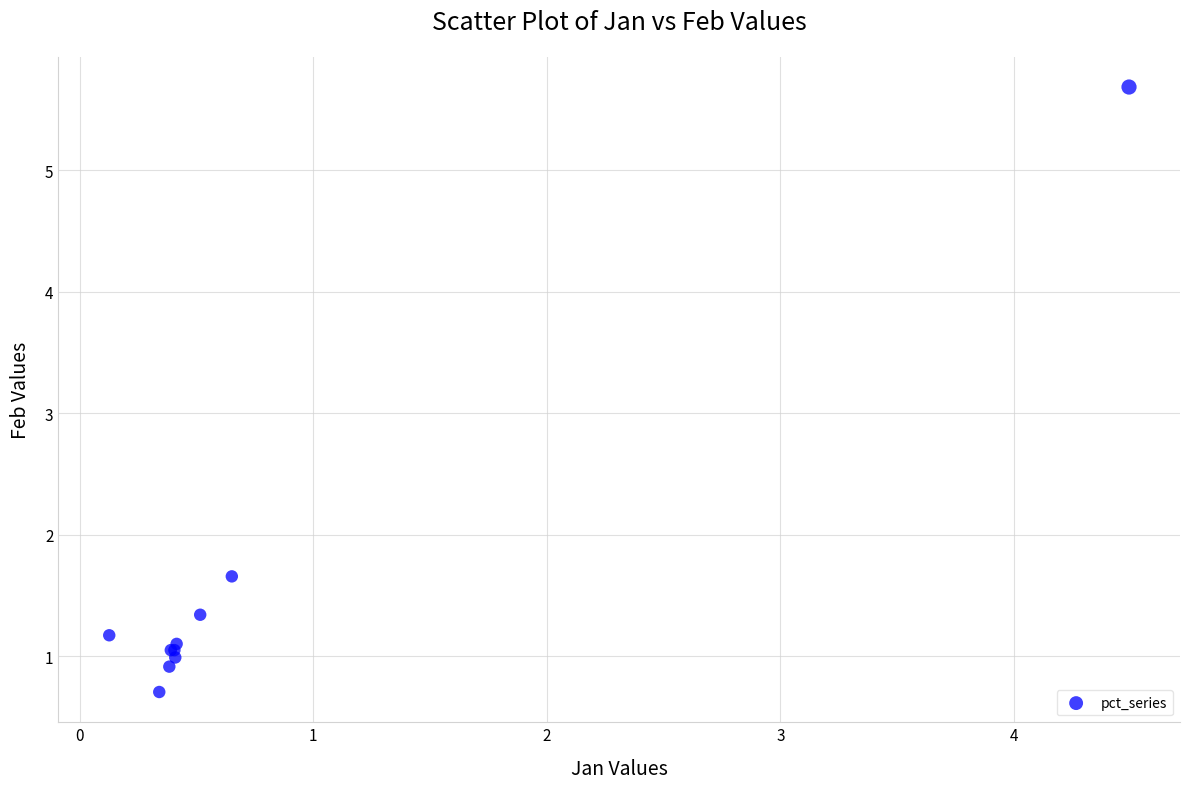

What Y value in the scatter plot is closest to 3?

1.7